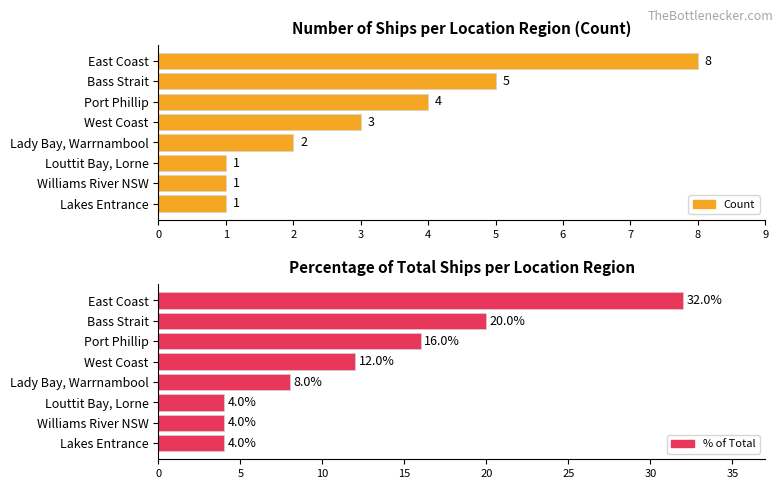

Count the % of Total Ships values in the range 4 to 20.

7